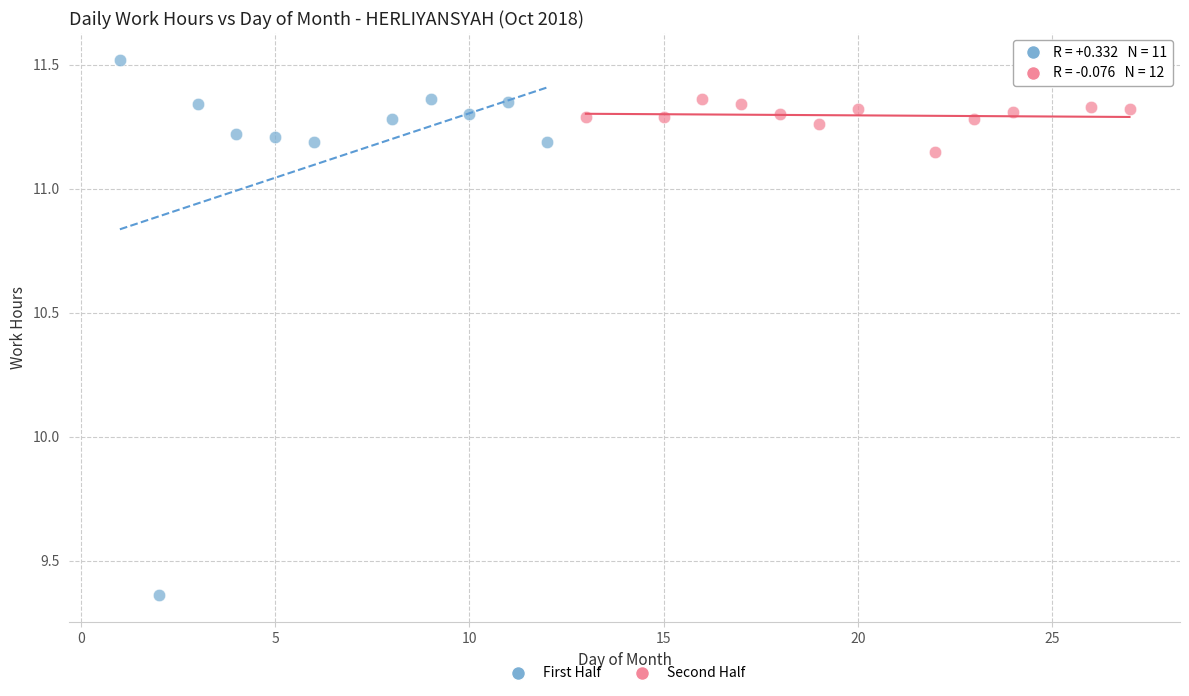

Which series contains the highest Y value?

First Half